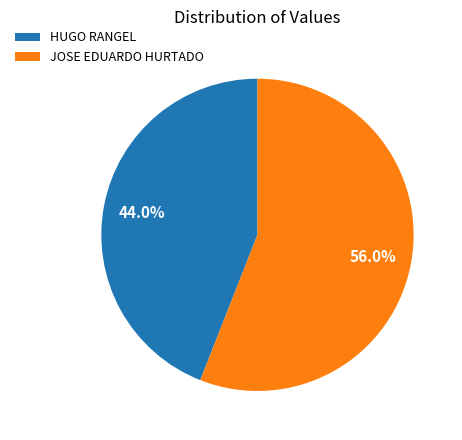

True or false: JOSE EDUARDO HURTADO accounts for 67% of the total.

False